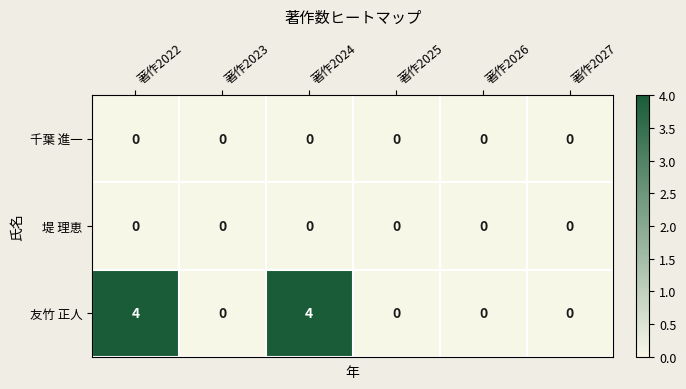

Is it true that 友竹 正人 equals 2 at 著作2023?

False